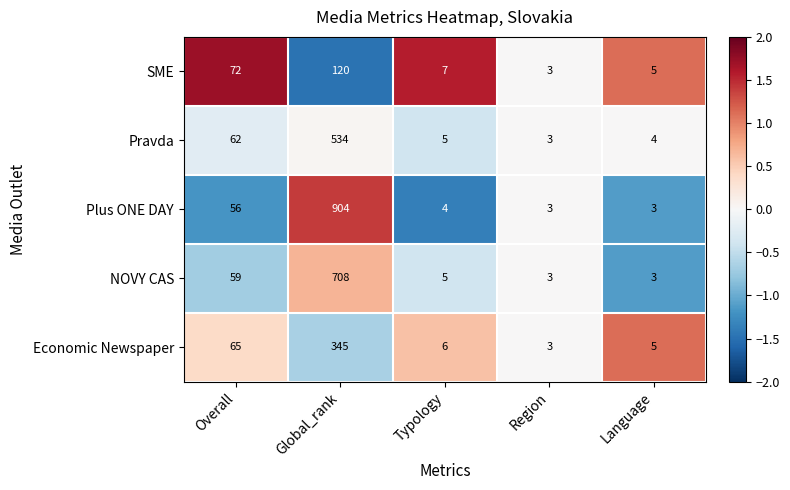

List the series in order of their peak value, highest first.

Plus ONE DAY, NOVY CAS, Pravda, Economic Newspaper, SME